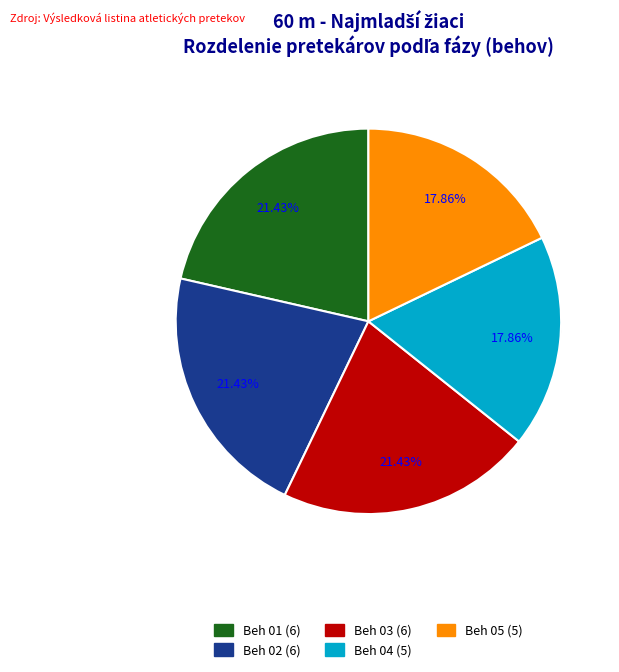

What is the smallest slice in the pie chart?

Beh 04